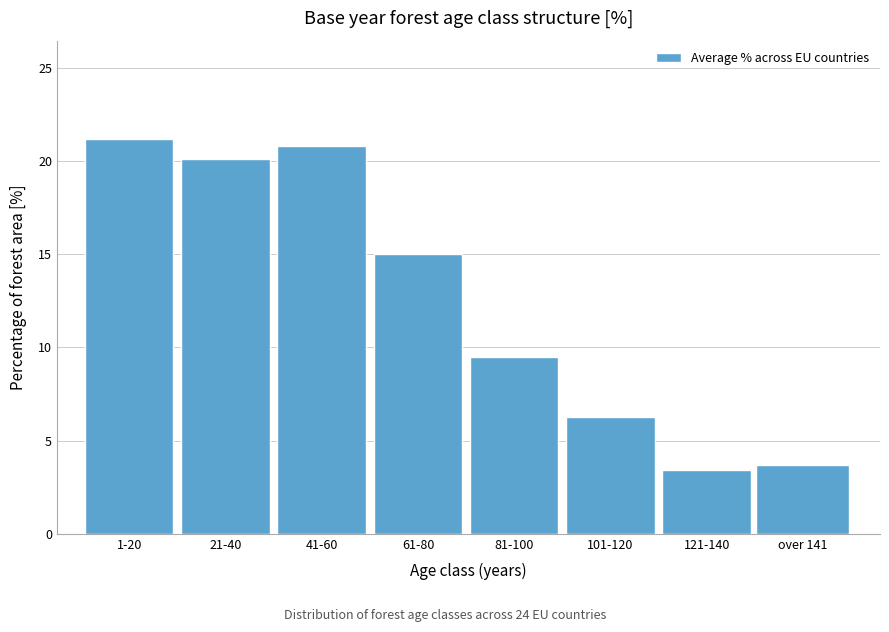

Reading right to left, list all the values displayed in this chart.

3.7	3.4	6.3	9.5	15.0	20.8	20.1	21.2